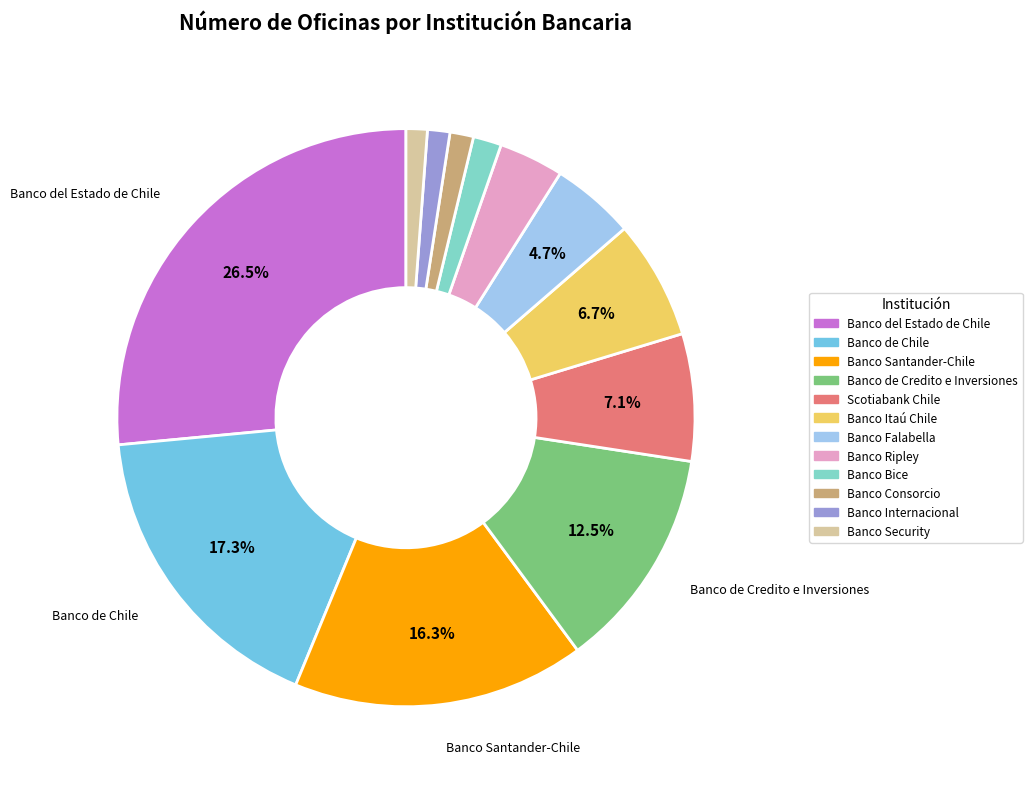

To the nearest percent, what is the difference between the largest and smallest slice percentages?

25%